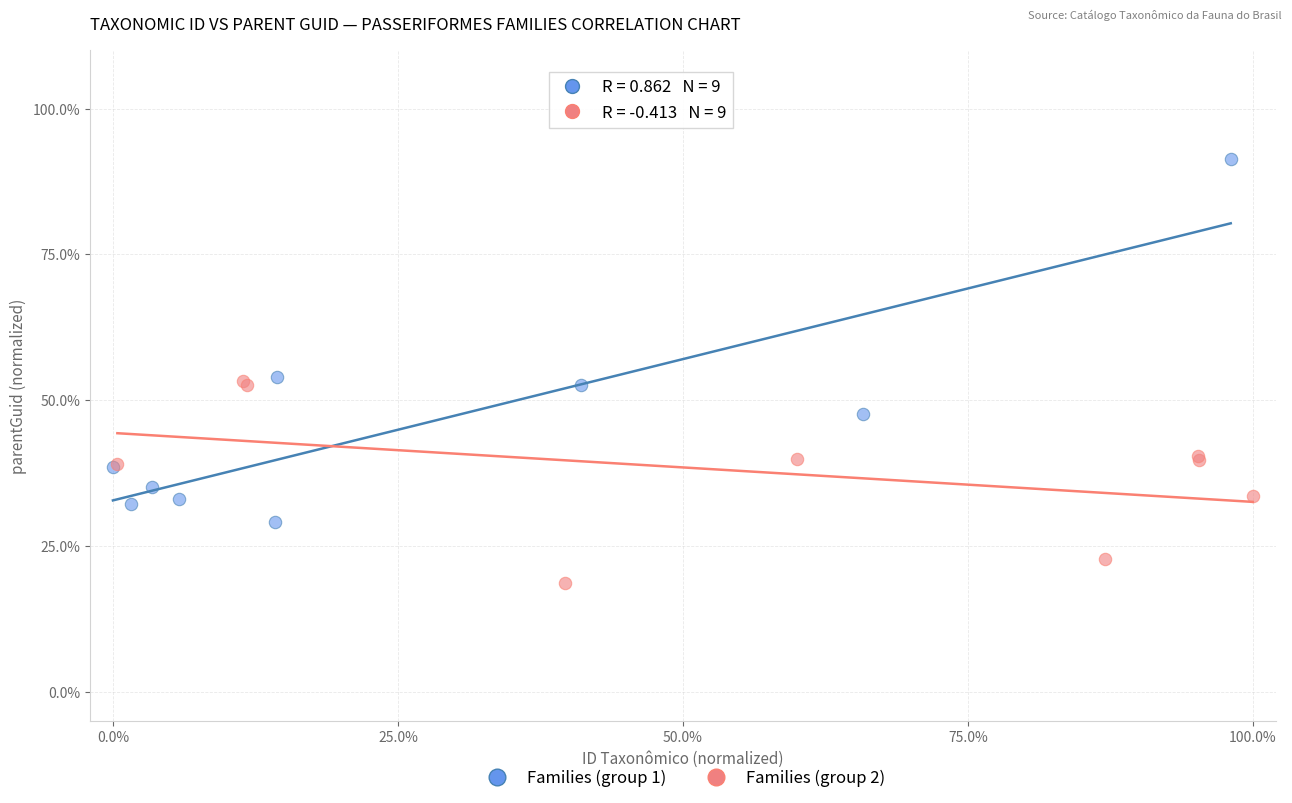

Which series reaches the minimum Y coordinate?

Families (group 2)